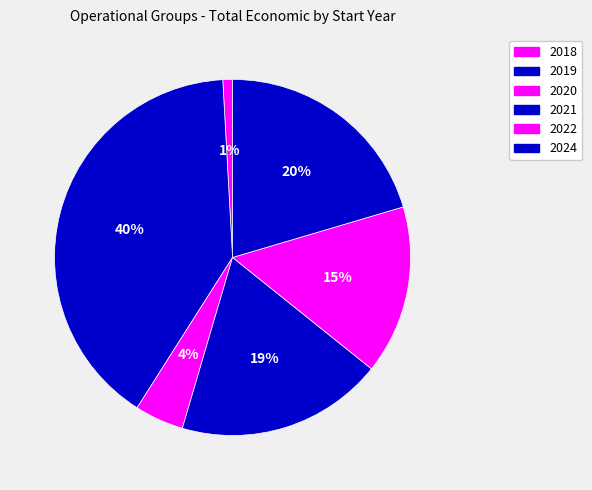

How many slices are in this pie chart?

6